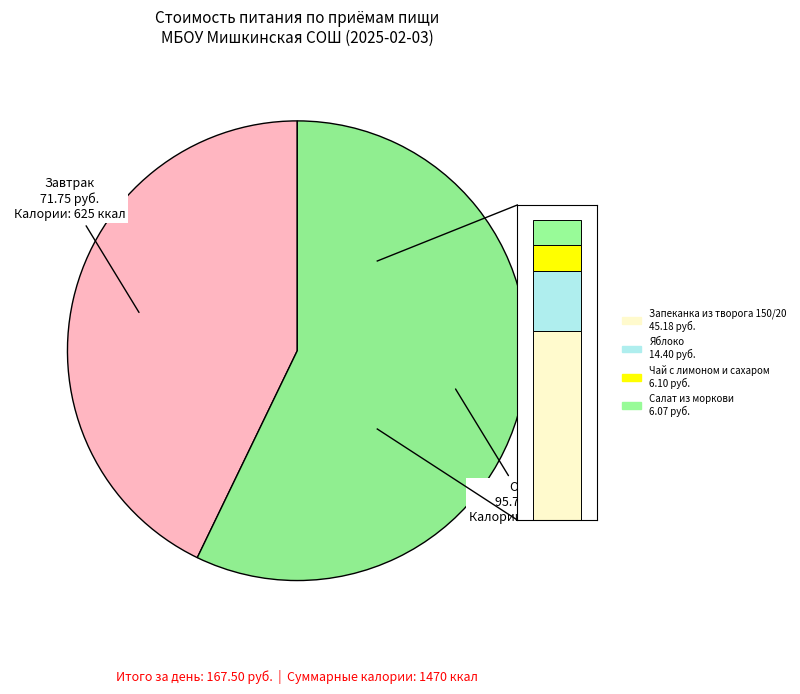

True or false: Завтрак accounts for 53% of the total.

False